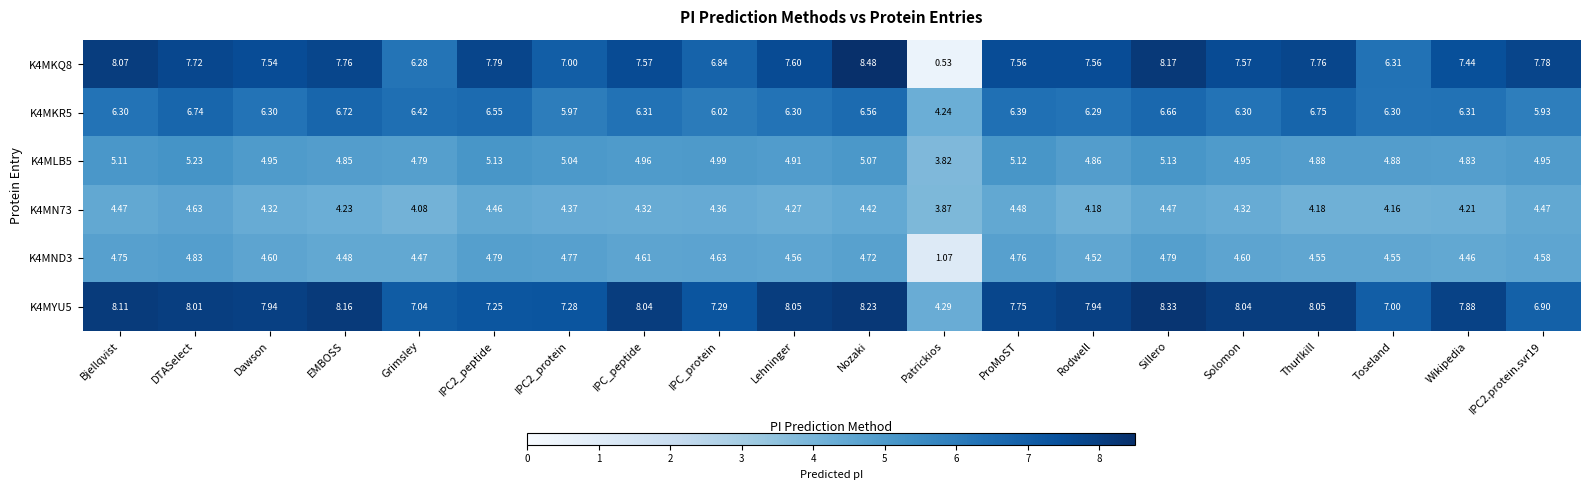

At which label does K4MKR5 first exceed 6?

Bjellqvist